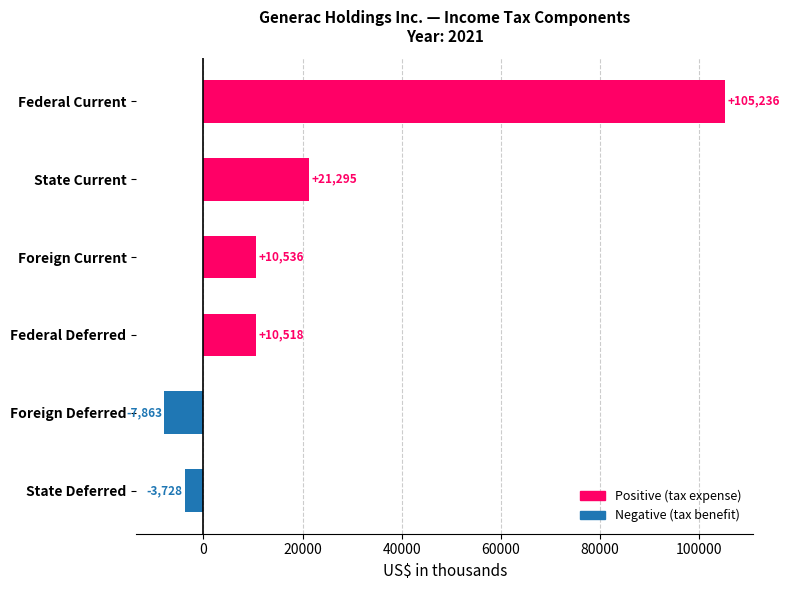

Which category has the highest value across all series?

Federal Current